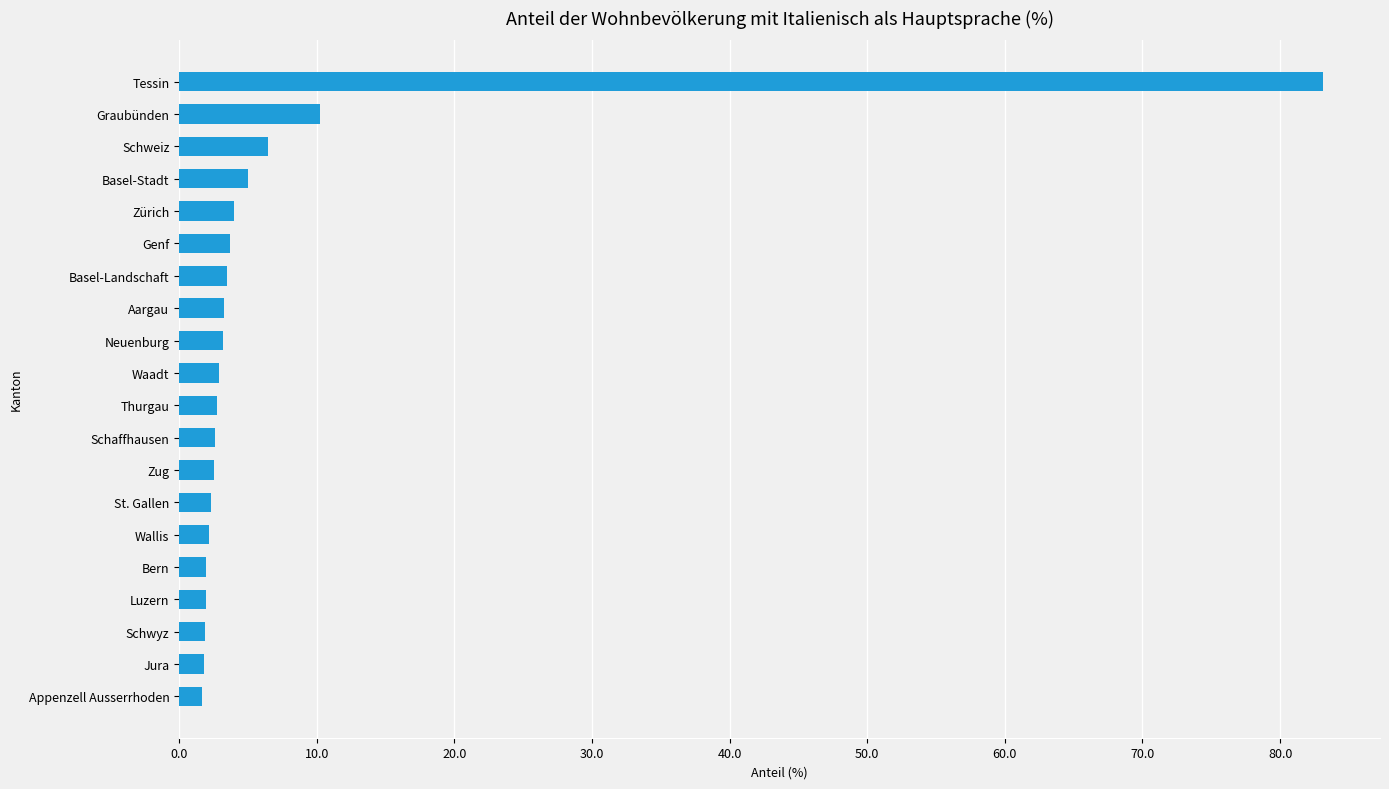

What is the greatest value displayed?

83.1